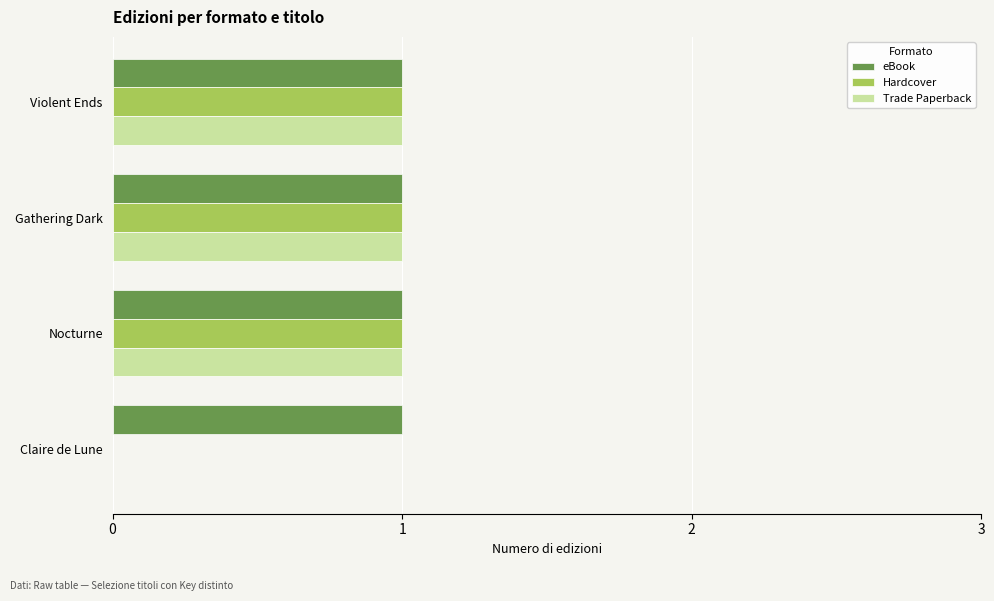

The value of eBook at Violent Ends is 1. True or false?

True